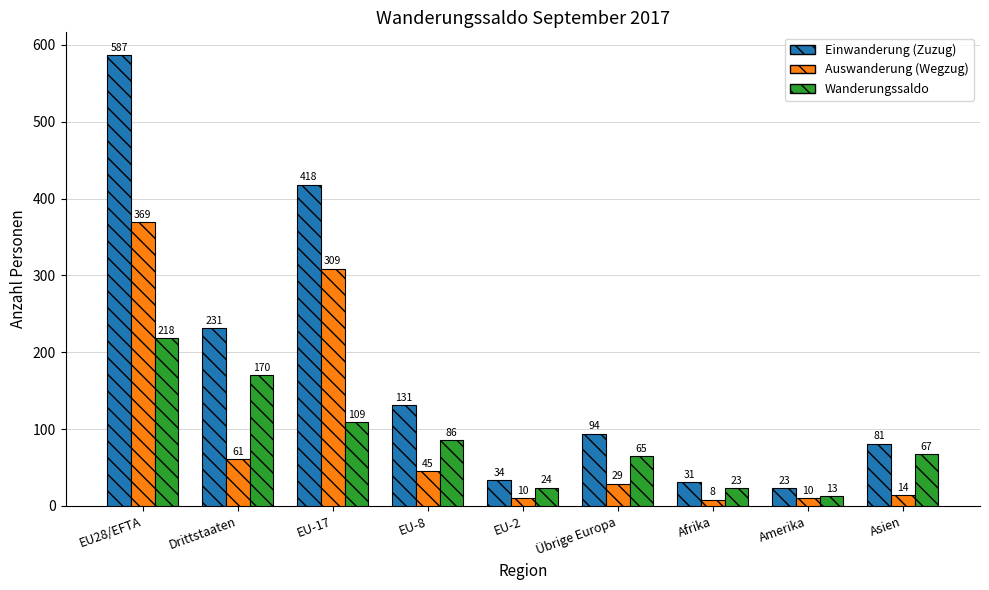

How many bars are there in total?

27